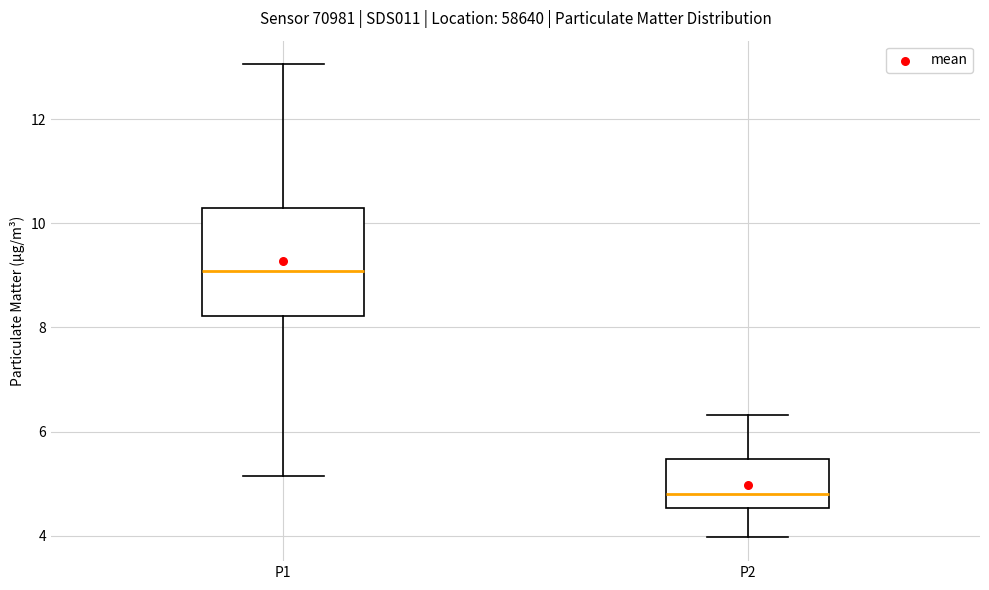

Which box's median line is the lowest?

P2